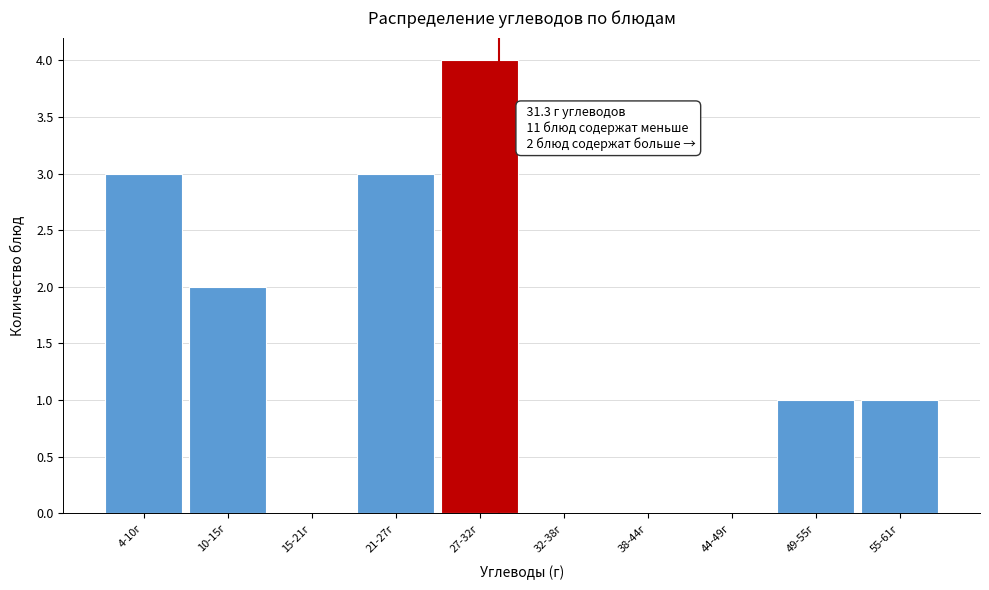

Reading left to right, list all the values displayed in this chart.

4-10г=3	10-15г=2	15-21г=0	21-27г=3	27-32г=4	32-38г=0	38-44г=0	44-49г=0	49-55г=1	55-61г=1